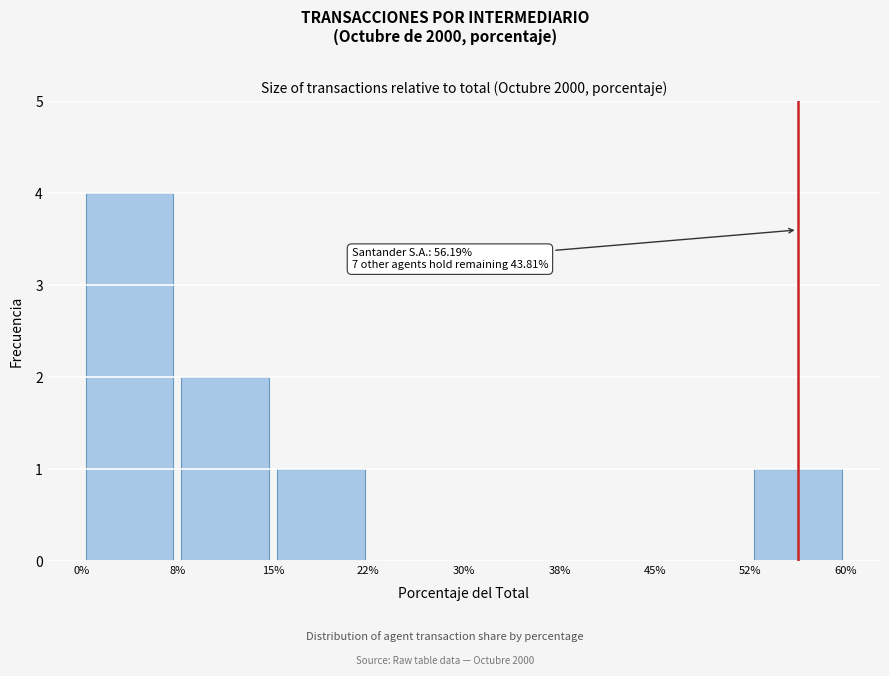

Which range on the x-axis has the tallest bar?

0% to 8%